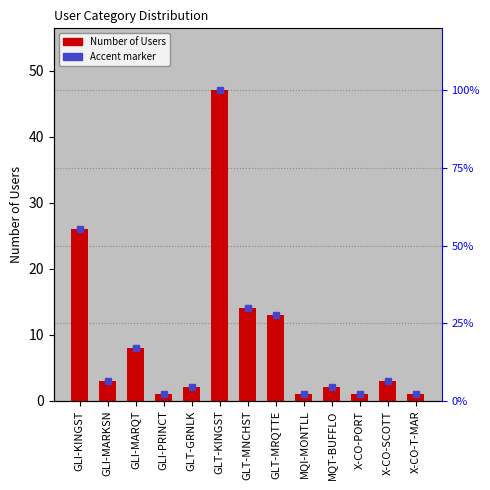

True or false: the data shows 3 at GLI-MARKSN.

True